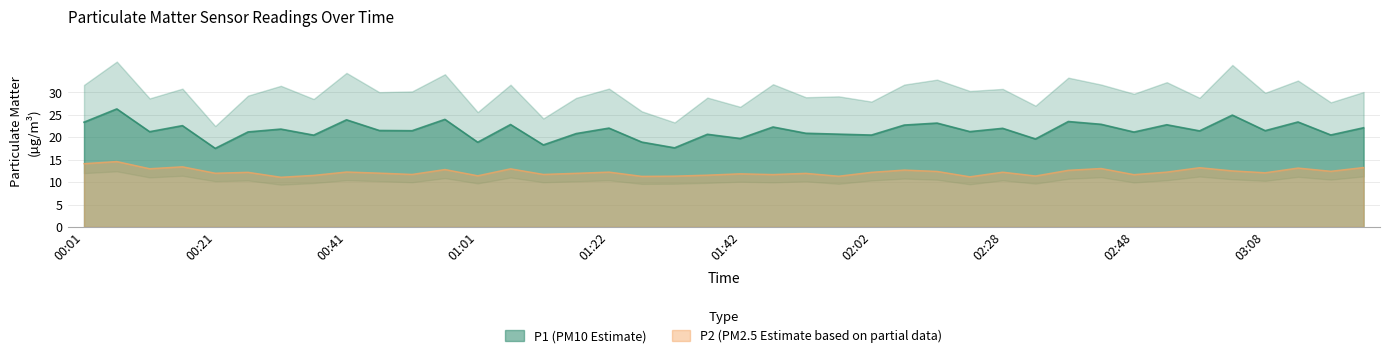

What is the lowest value of the P2 series?

11.1